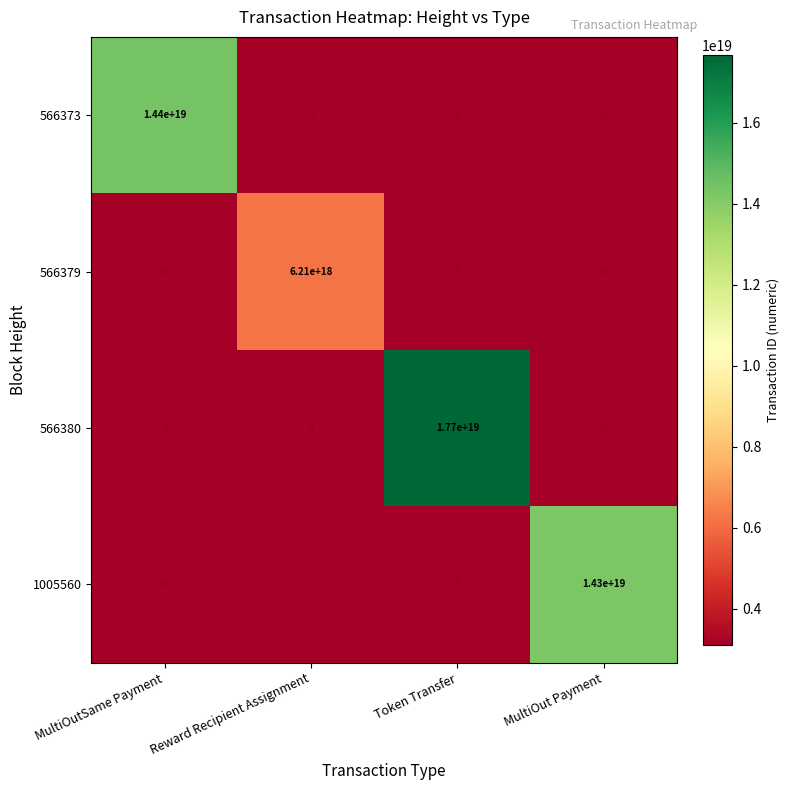

Which category has the highest value in the 566373 series?

MultiOutSame Payment